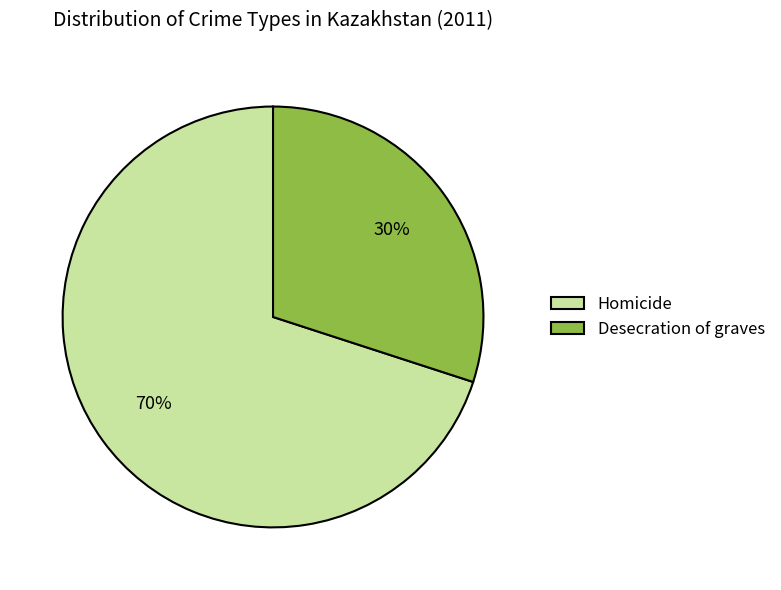

How many segments does this pie chart have?

2